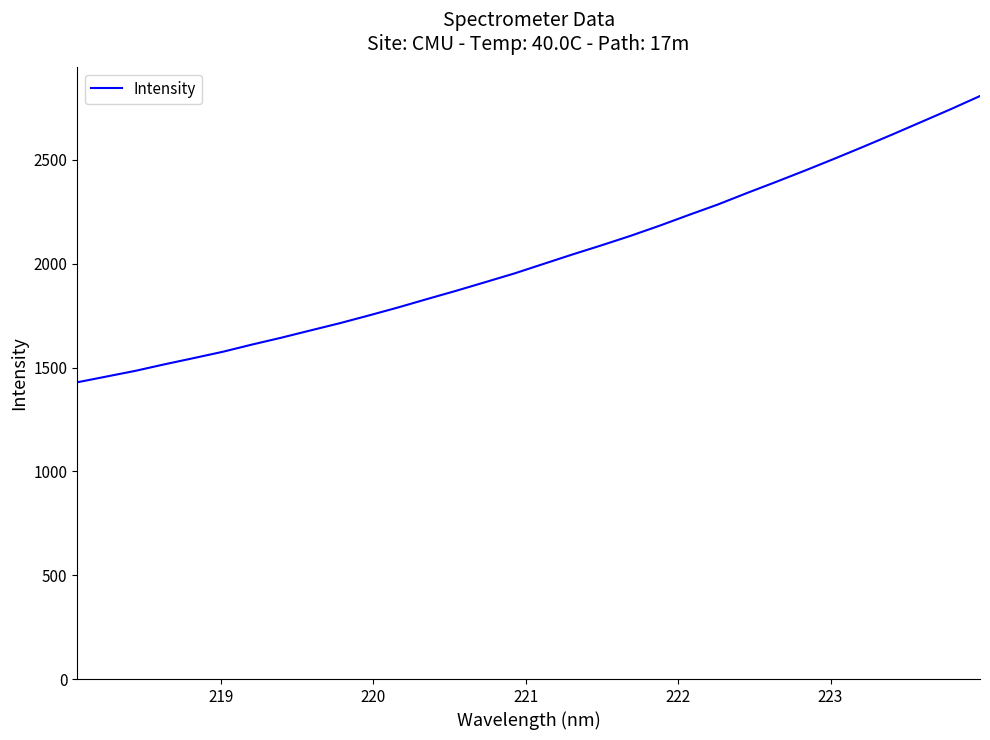

What is the greatest value displayed?

2807.5